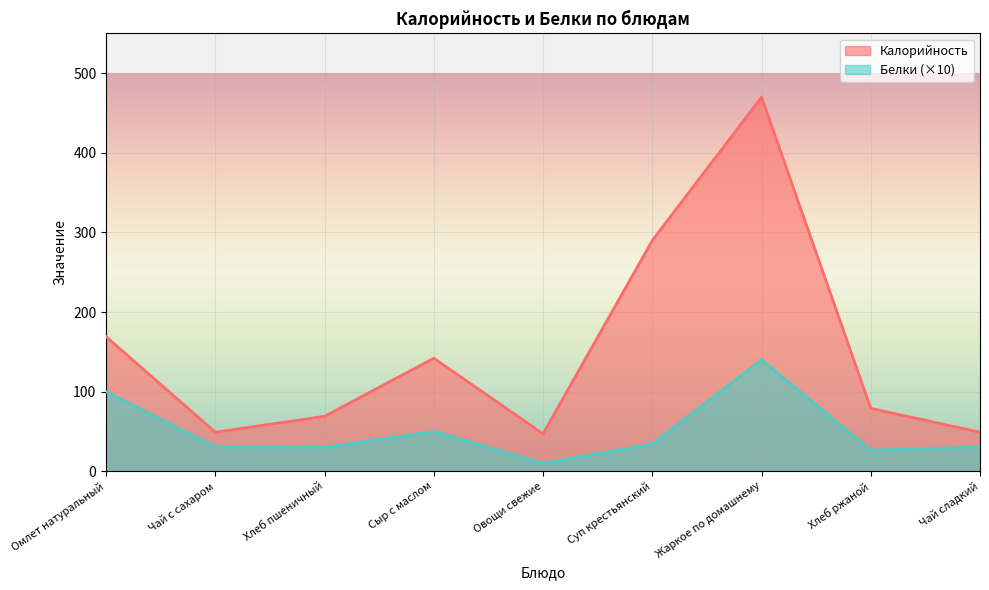

What is the value of the Белки point at the 8th from the left?

26.4